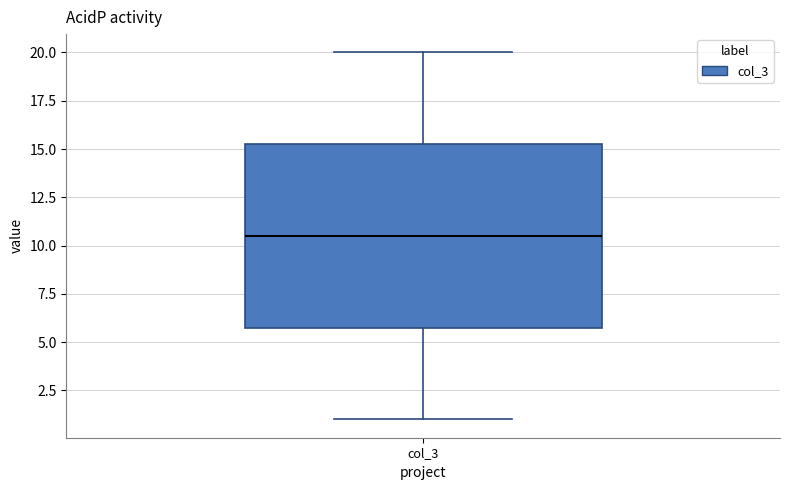

Where does the lower whisker of the box for col_3 end on the y-axis? The values are not printed on the chart, so give them approximately, as read against the axis.

1.0